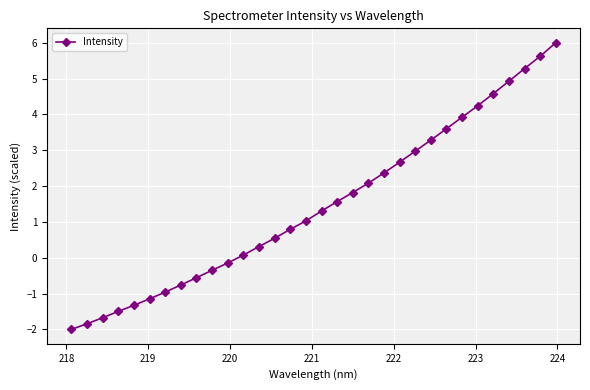

What is the difference between the second highest and second lowest values?

7.5